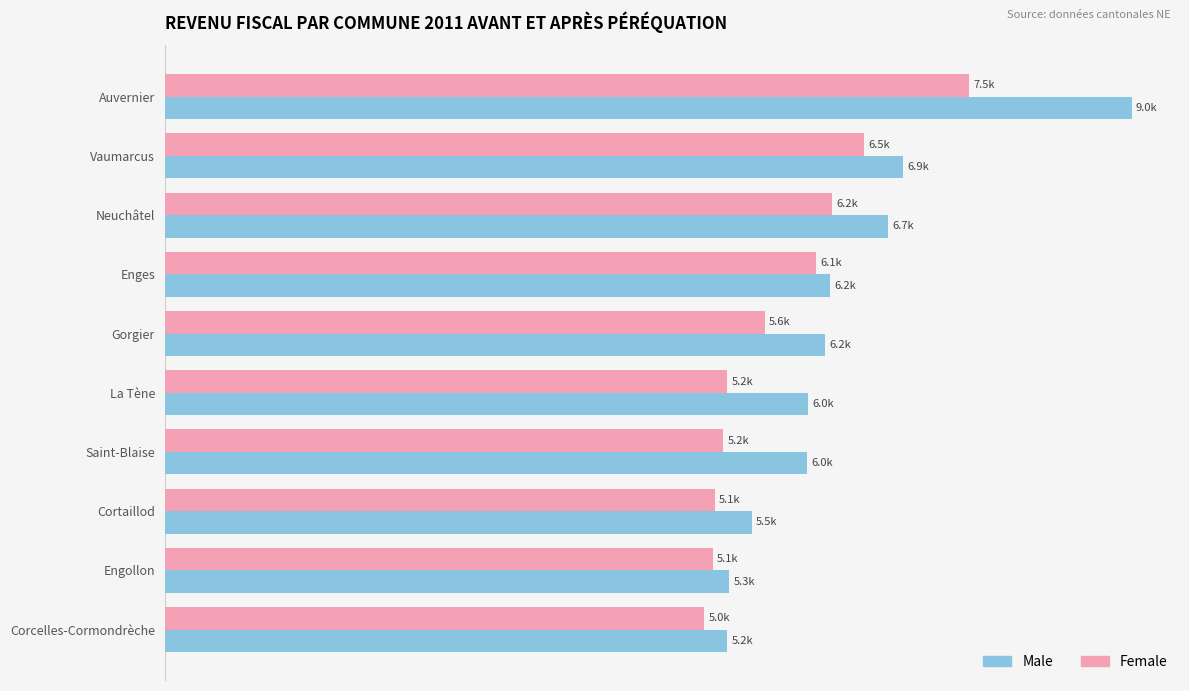

List the series in order of their overall mean, lowest first.

Female, Male